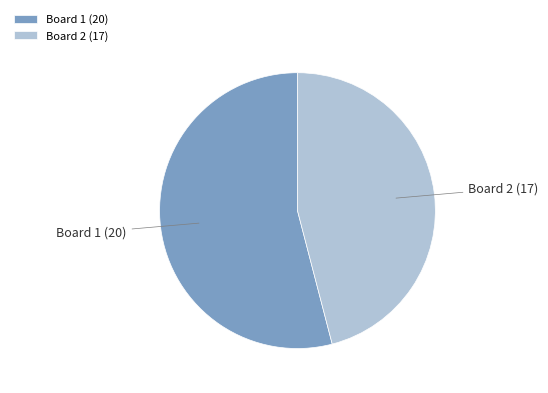

Which slice represents more than half of the pie?

Board 1 (20)